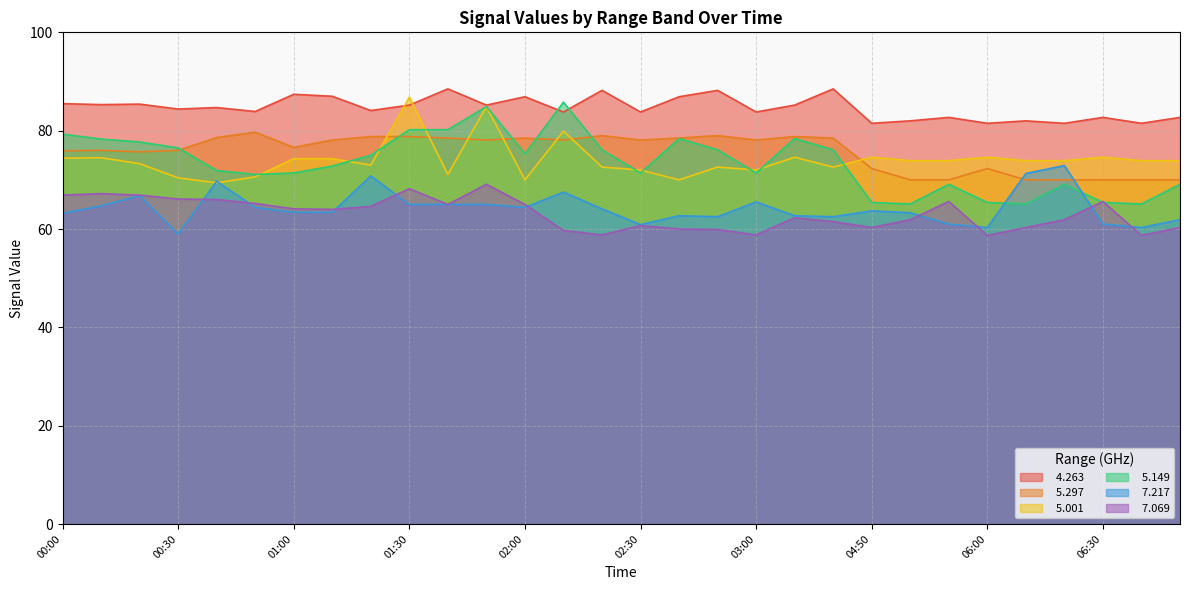

What is the greatest value displayed?

88.5